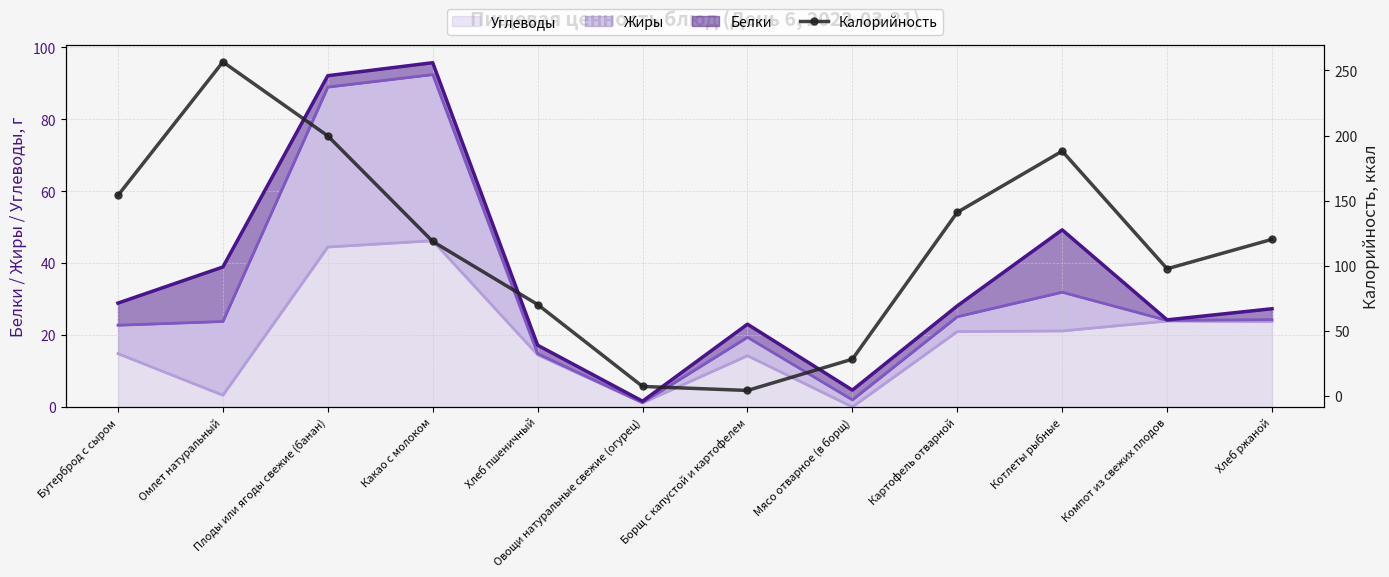

What is the label of the 5th point from the right?

Мясо отварное (в борщ)